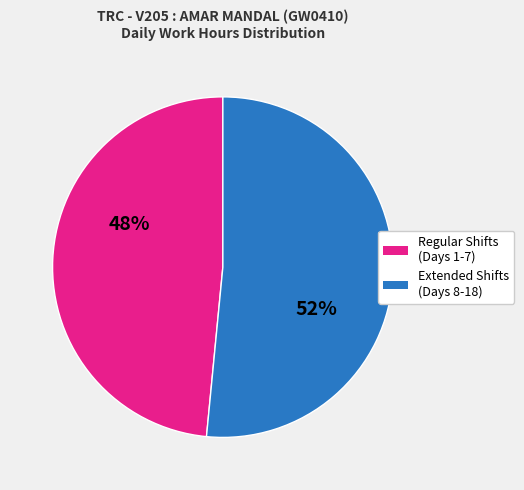

Which category has the smallest portion of the pie?

Regular Shifts (Days 1-7)